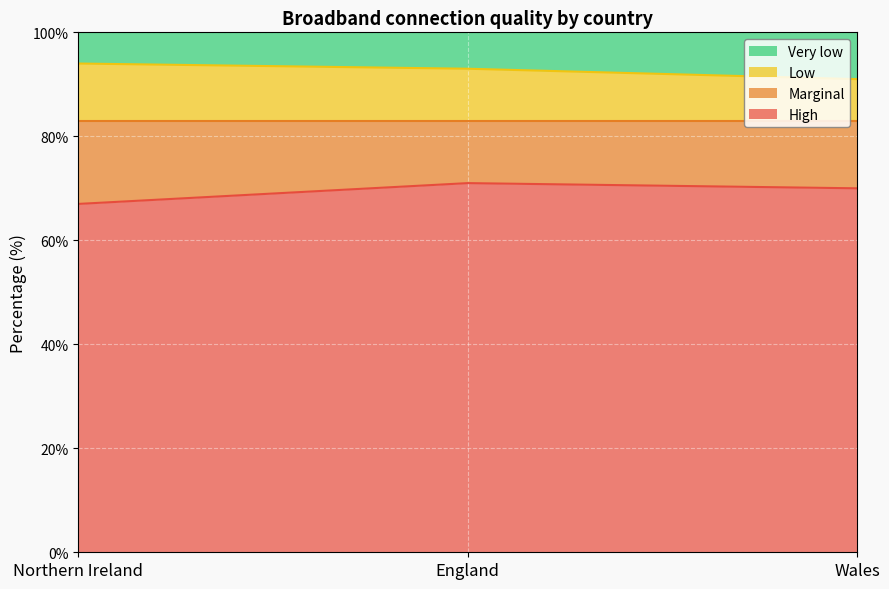

Is it true that High equals 70 at Wales?

True